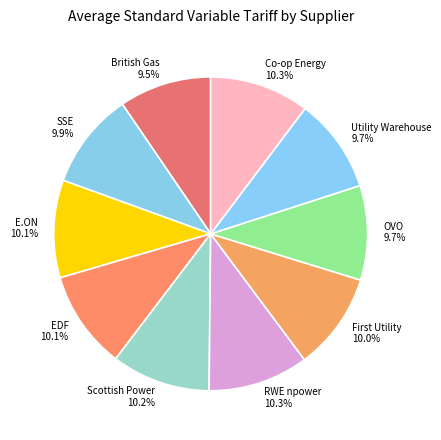

To the nearest percent, what is the difference between the British Gas and E.ON slice percentages?

1%